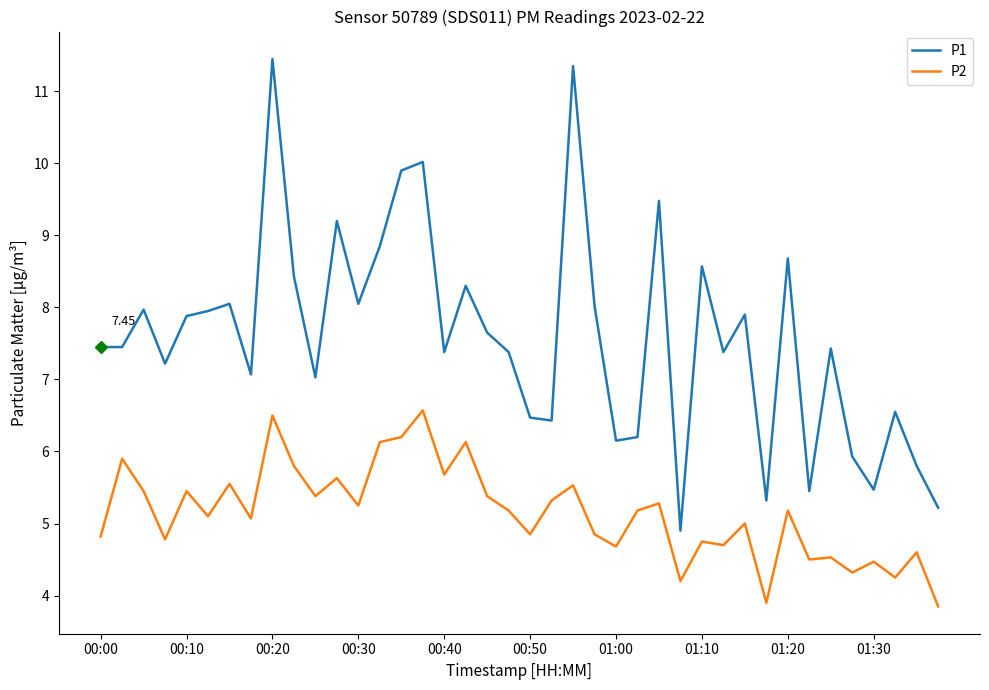

Which series has the largest total across all categories?

P1